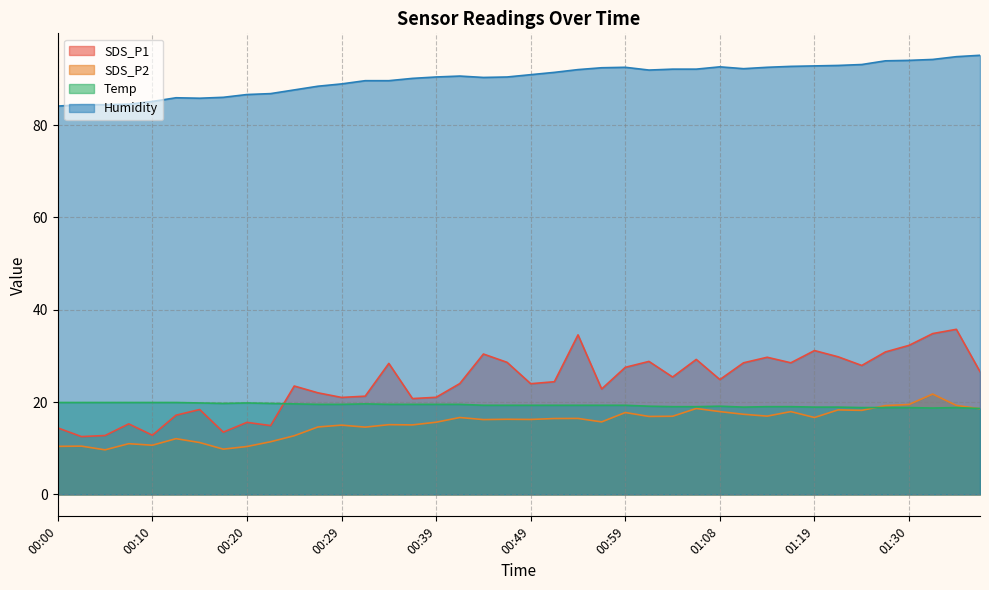

How many lines are shown in the chart?

4